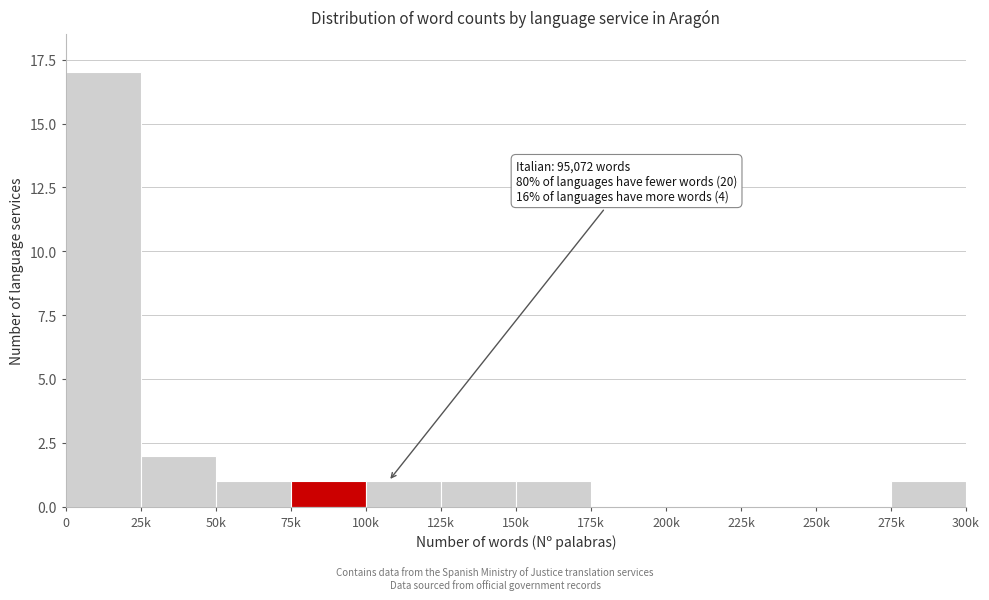

Reading left to right, list all the values displayed in this chart.

0=17	25k=2	50k=1	75k=1	100k=1	125k=1	150k=1	175k=0	200k=0	225k=0	250k=0	275k=1